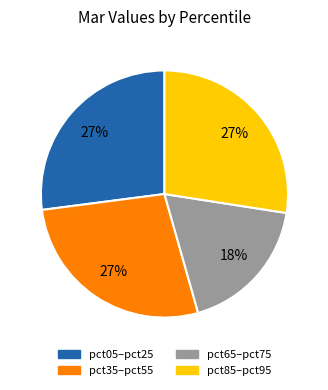

How many slices are in this pie chart?

4